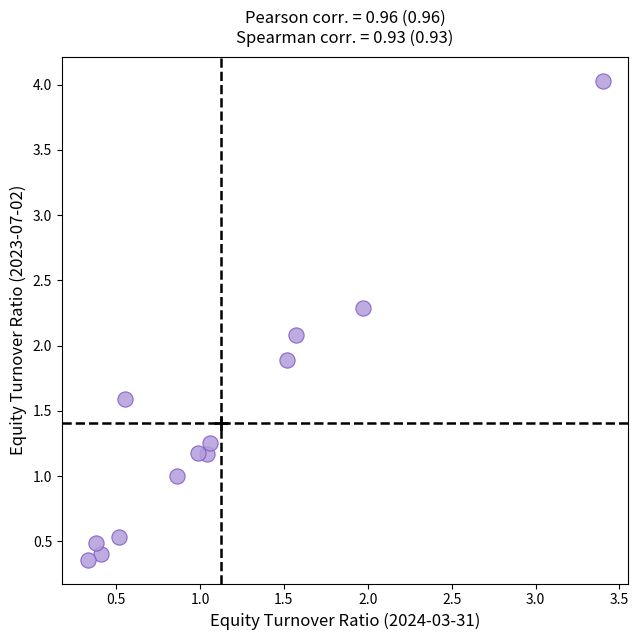

What is the range of Y values (max minus min)?

3.7